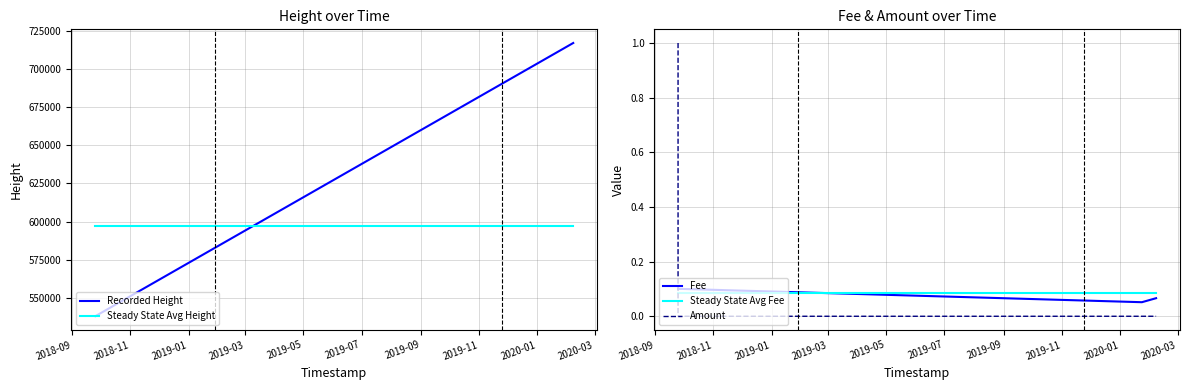

How many times do Steady State Avg Height and Recorded Height cross each other?

1